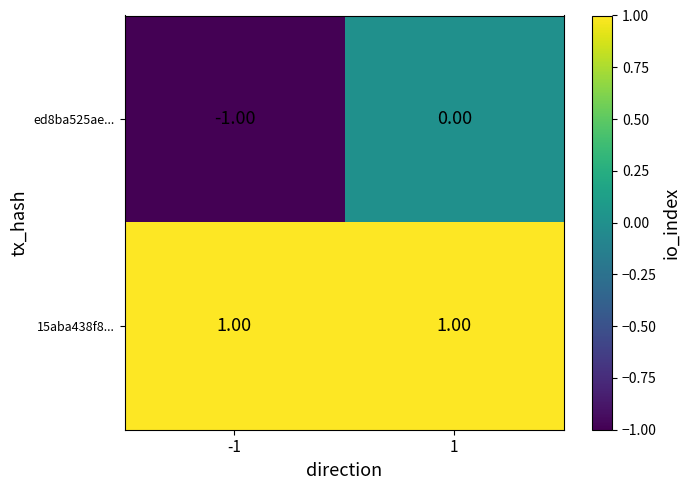

Rank the series by their maximum value, from lowest to highest.

ed8ba525ae..., 15aba438f8...